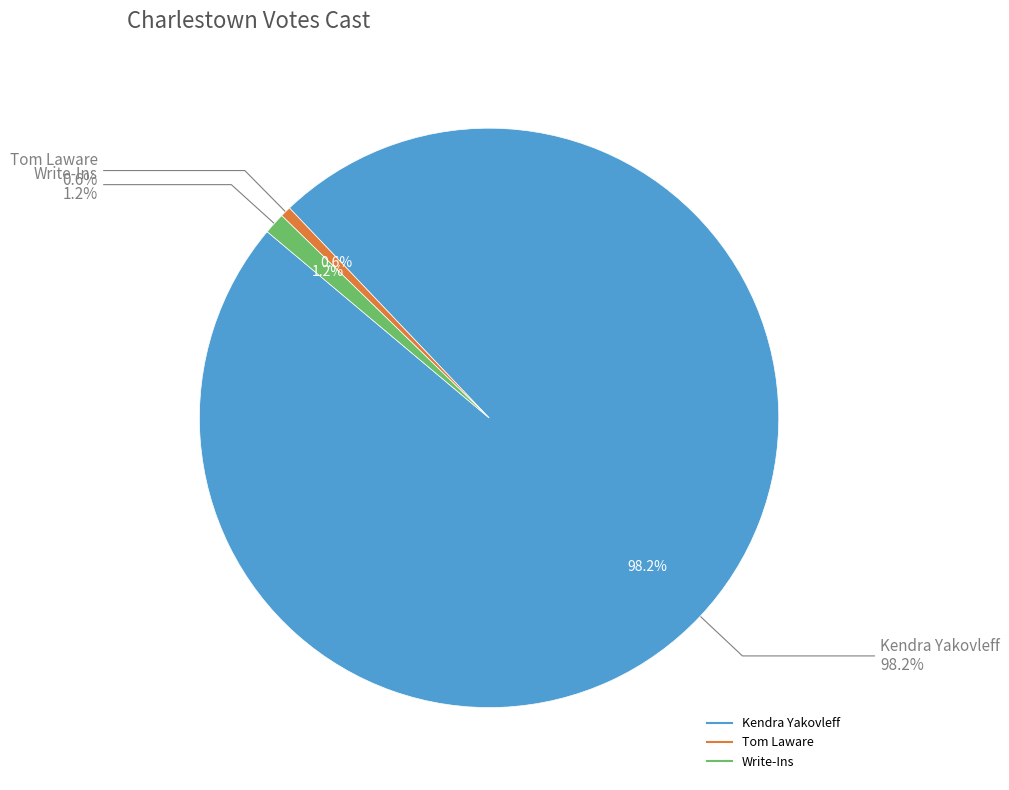

True or false: Write-Ins accounts for 1% of the total.

True